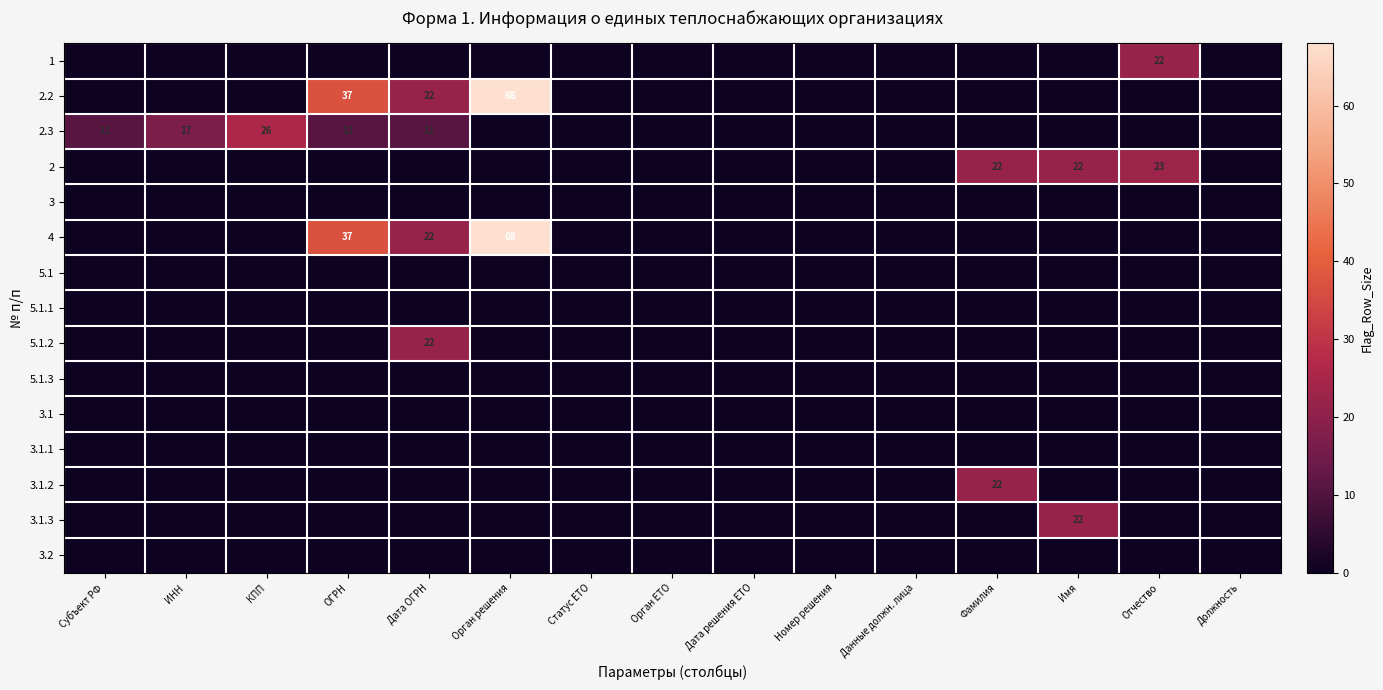

Rank the series at ОГРН from lowest to highest value.

1, 2, 3, 5.1, 5.1.1, 5.1.2, 5.1.3, 3.1, 3.1.1, 3.1.2, 3.1.3, 3.2, 2.3, 2.2, 4